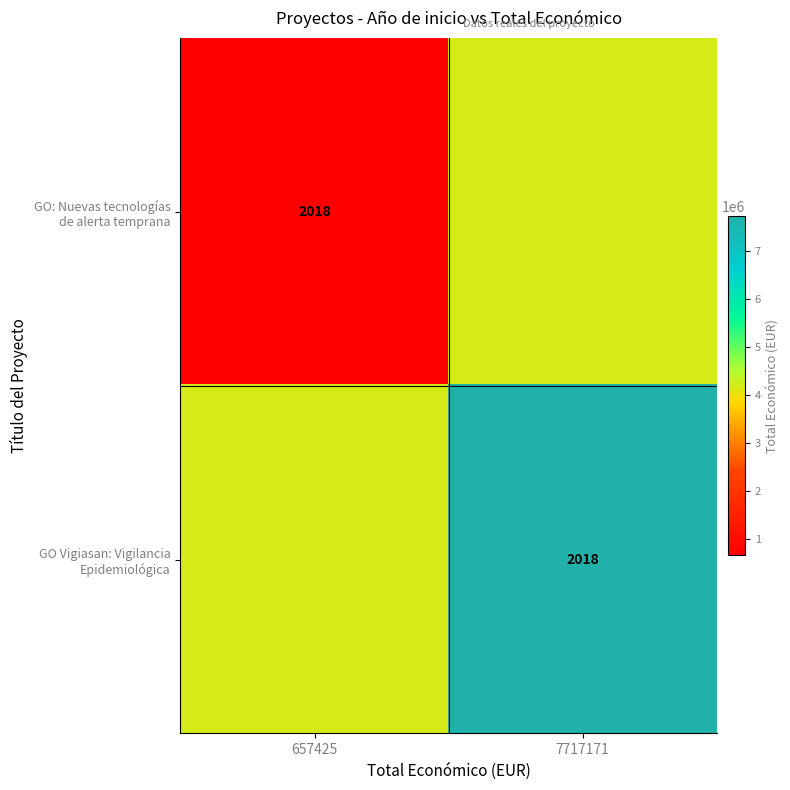

What is the difference between the maximum and minimum values in the GO: Nuevas tecnologías de alerta temprana series?

3529873